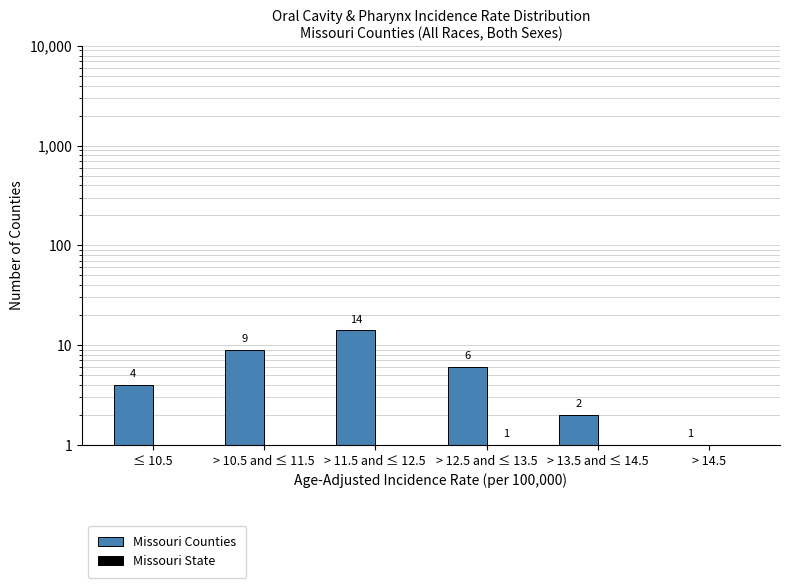

What is the sum of the Missouri Counties values at > 10.5 and ≤ 11.5 and > 14.5?

10